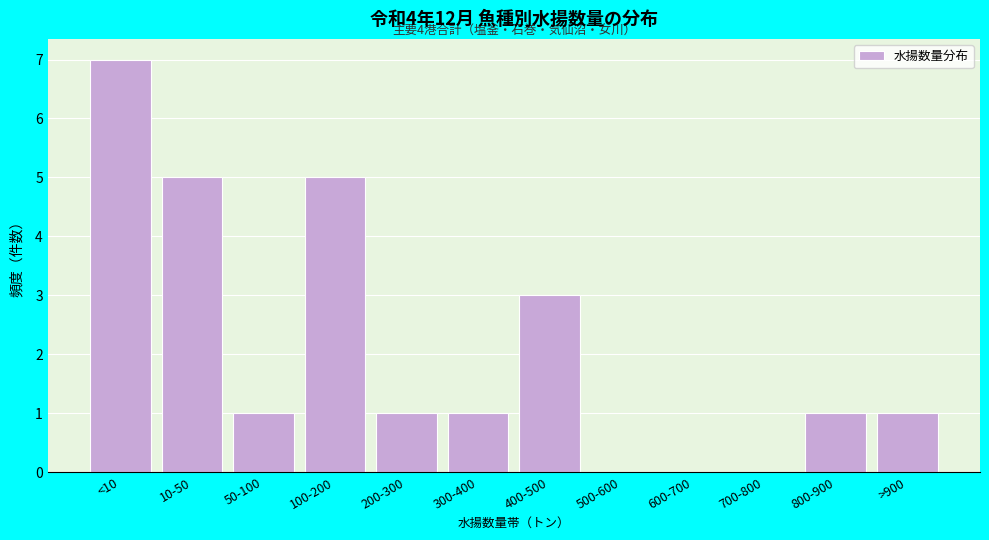

Reading right to left, extract all data points from this chart.

>900=1	800-900=1	700-800=0	600-700=0	500-600=0	400-500=3	300-400=1	200-300=1	100-200=5	50-100=1	10-50=5	<10=7